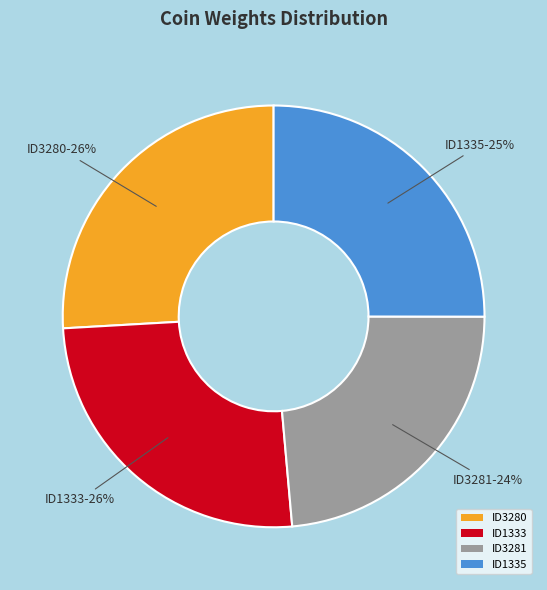

To the nearest percent, what is the average slice percentage?

25%